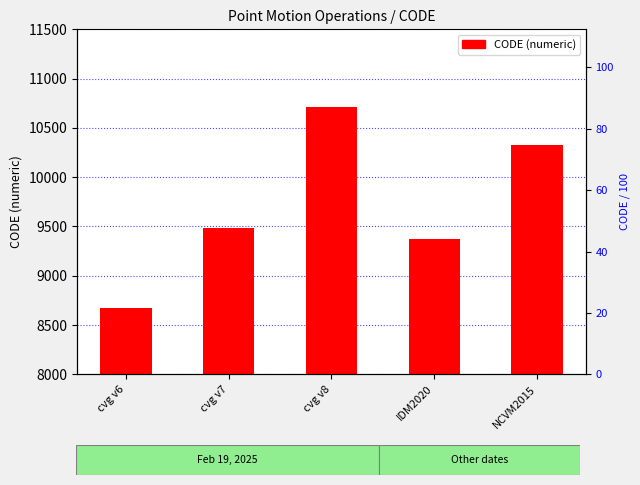

Which label corresponds to the smallest value in the chart?

cvg v6